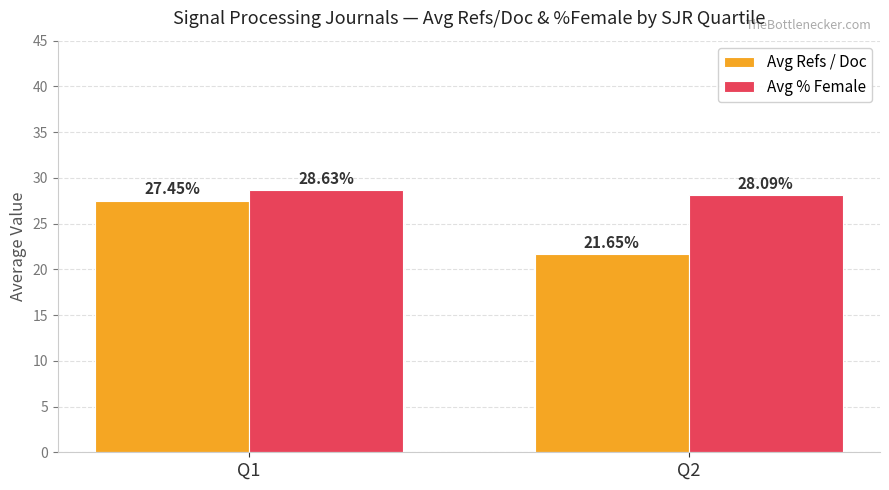

List the series in order of their overall mean, highest first.

Avg % Female, Avg Refs / Doc